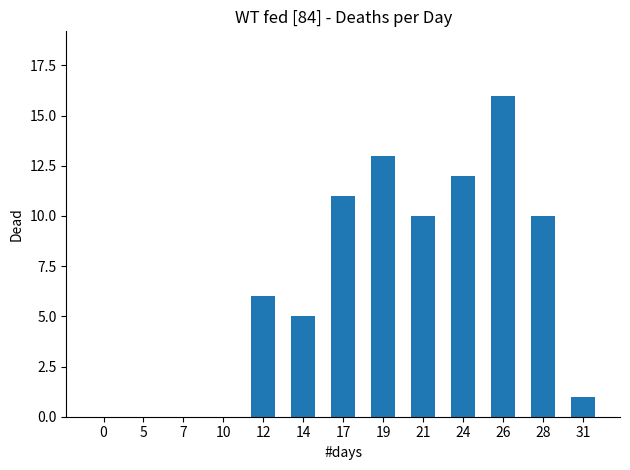

Are the bars horizontal?

No